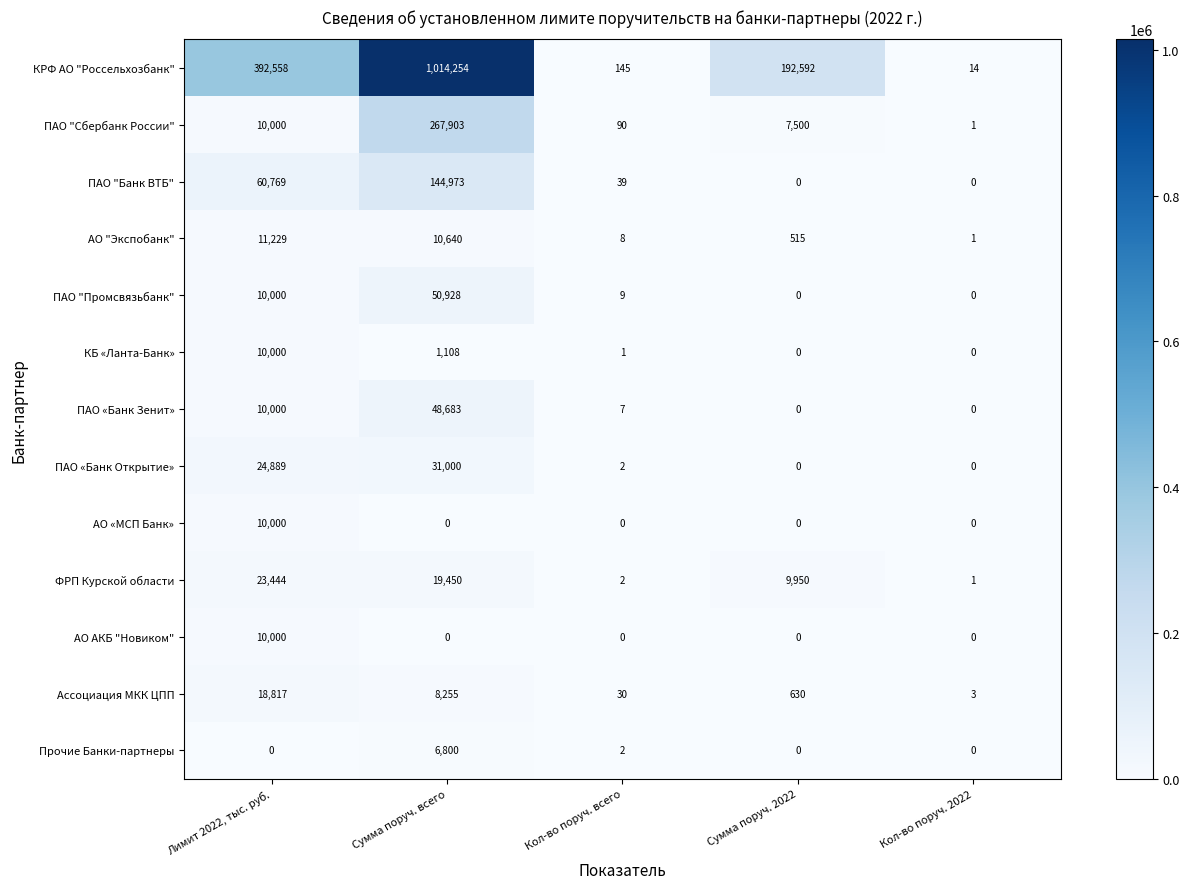

The value of ПАО «Банк Открытие» at Кол-во поруч. 2022 is 13772. True or false?

False